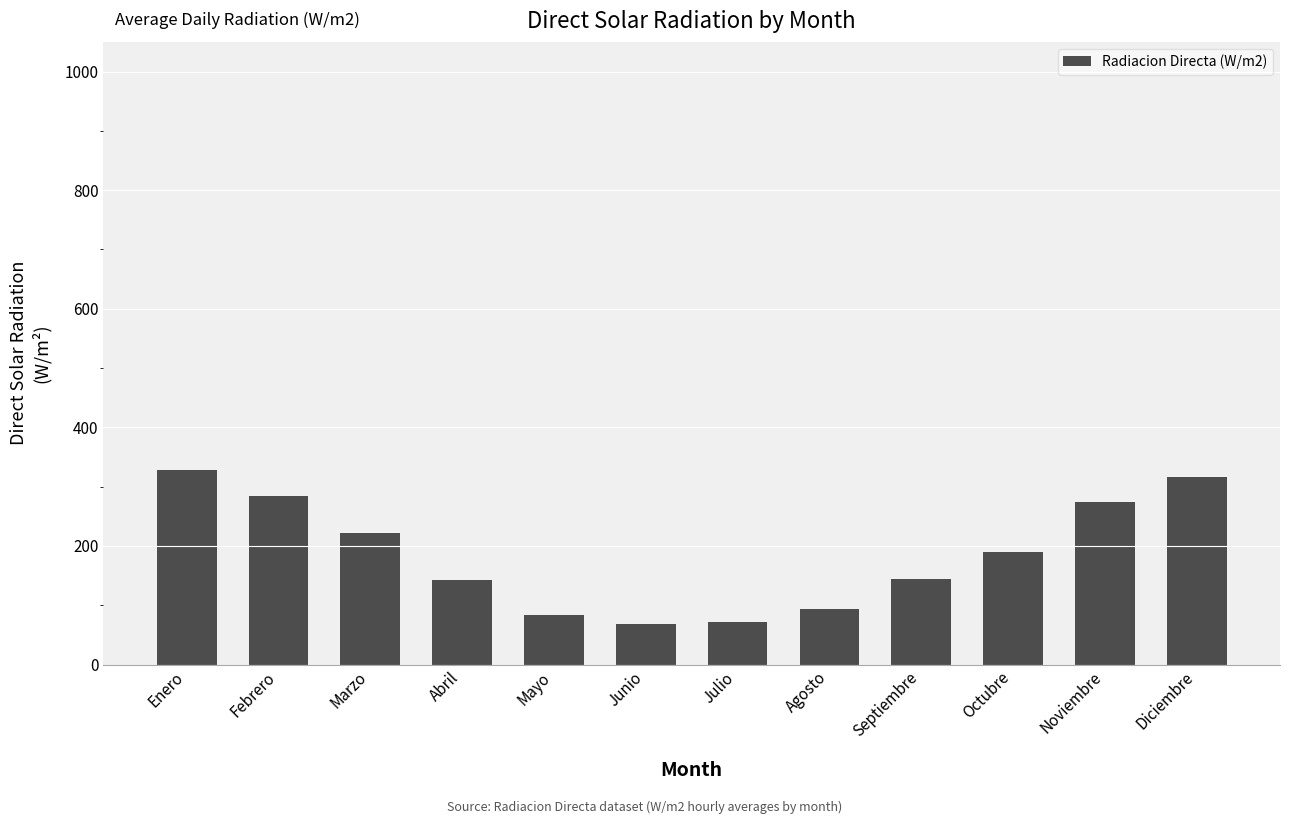

What is the sum of the values at Enero and Julio?

399.9